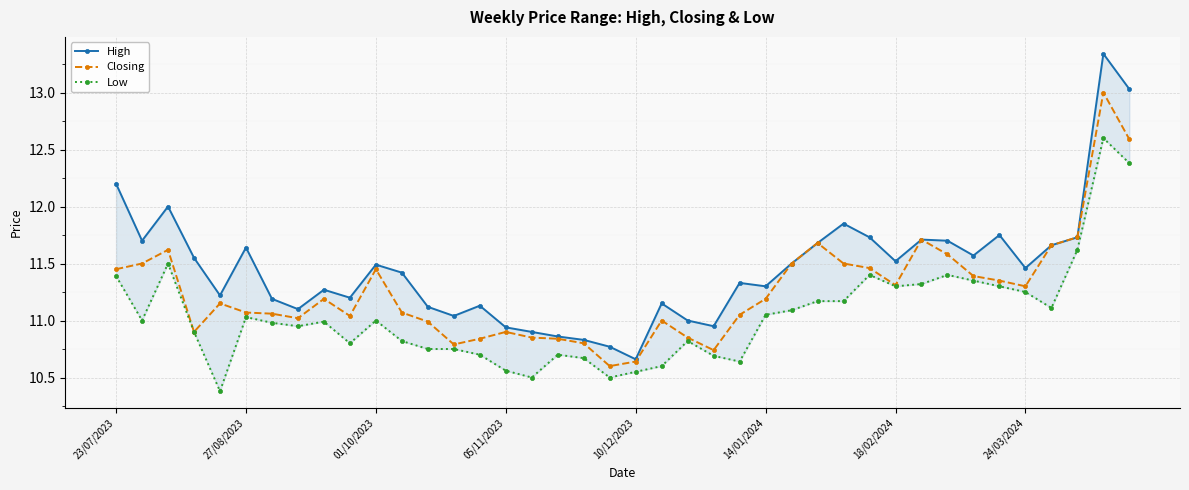

What is the difference between the second highest and second lowest values in the Closing series?

1.9